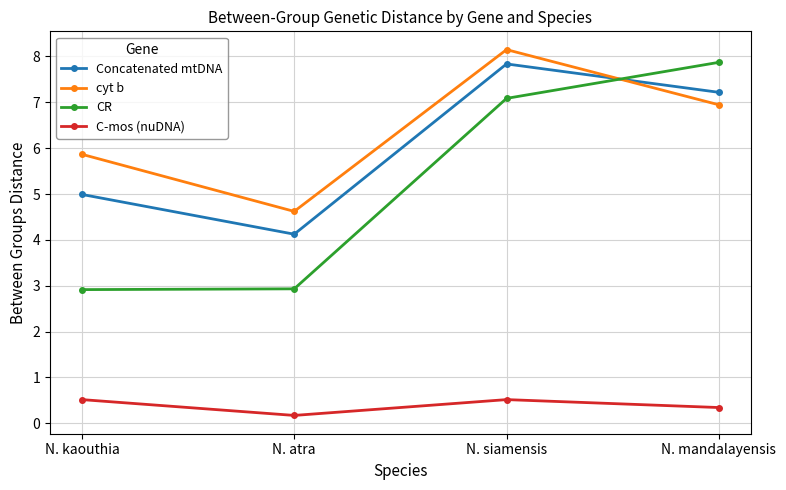

What is the difference between the CR values at N. atra and N. mandalayensis?

4.9